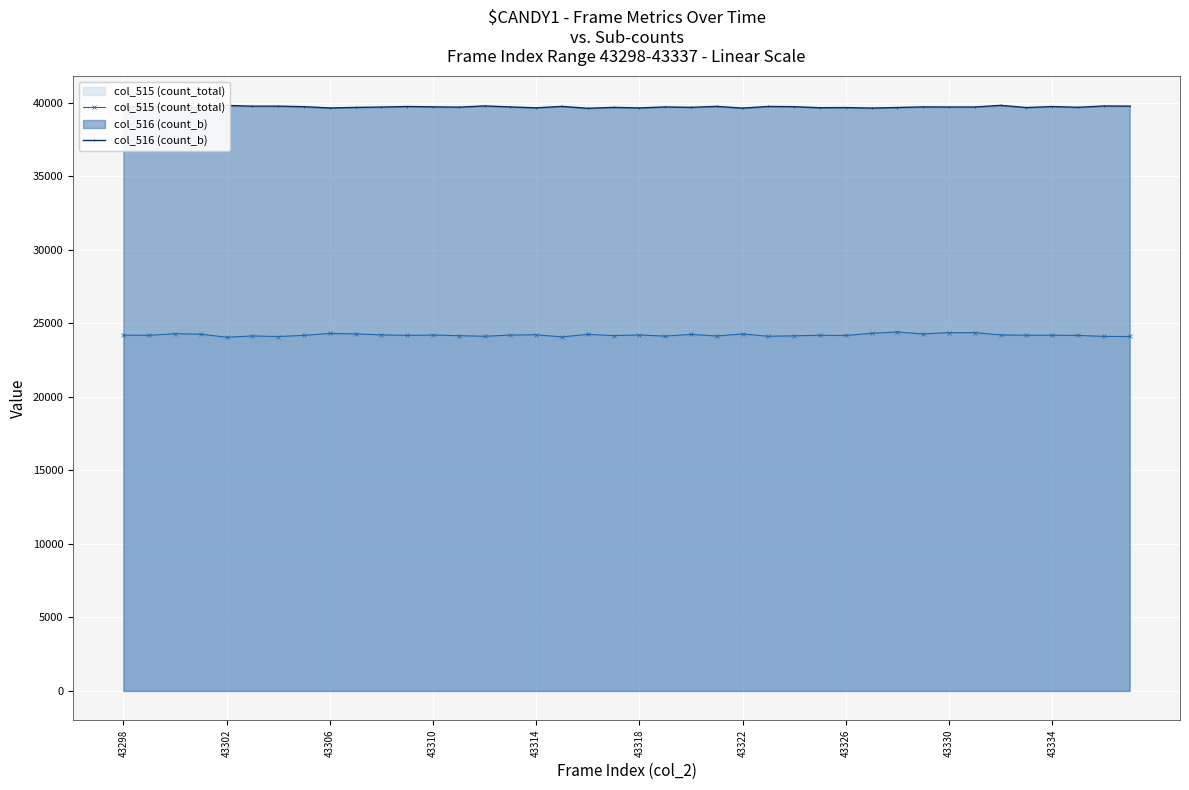

Which series has the largest range (max minus min)?

col_515 (count_total)